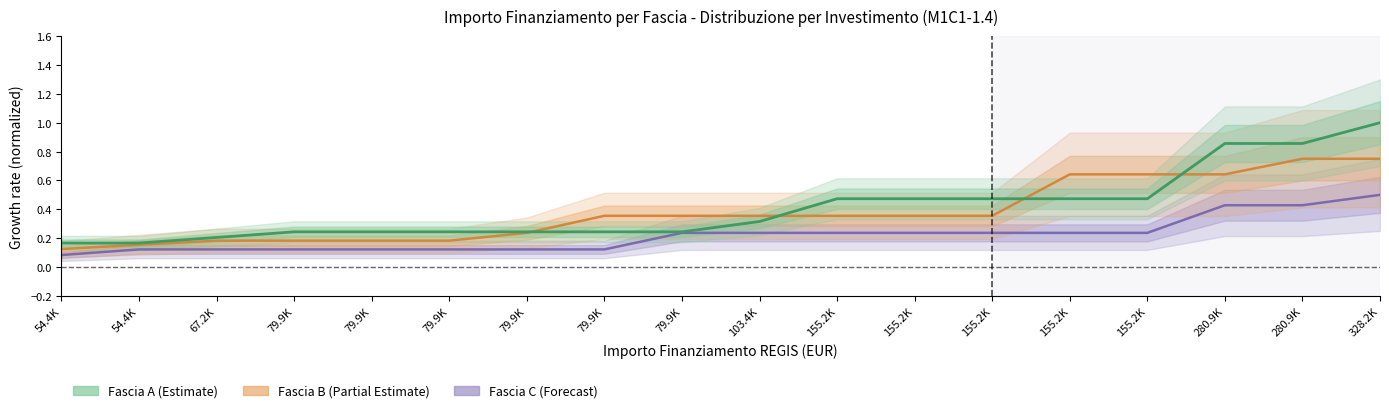

What is the average value of the Fascia B series?

0.4